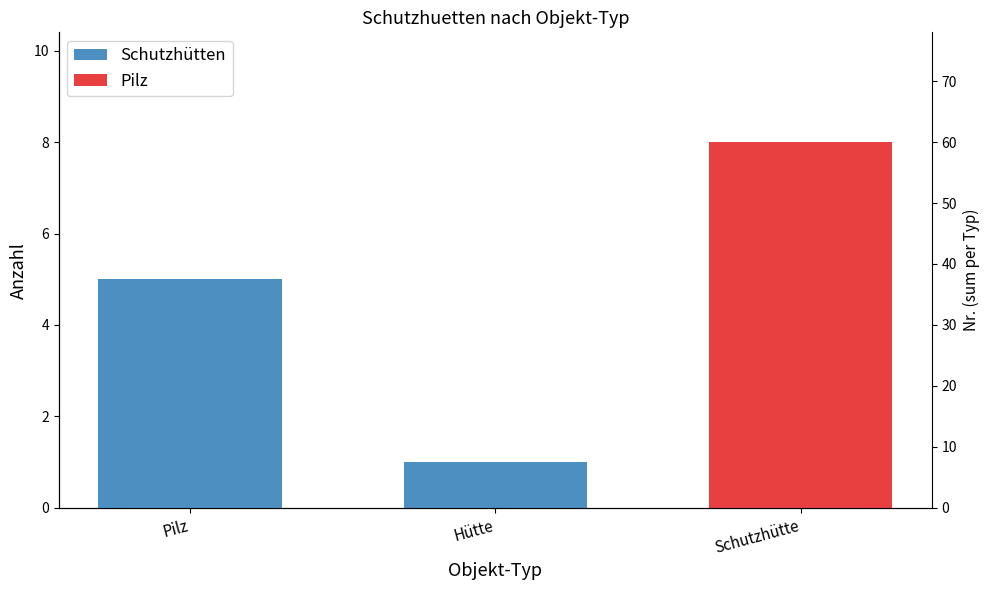

Between Hütte and Pilz, which is larger?

Pilz